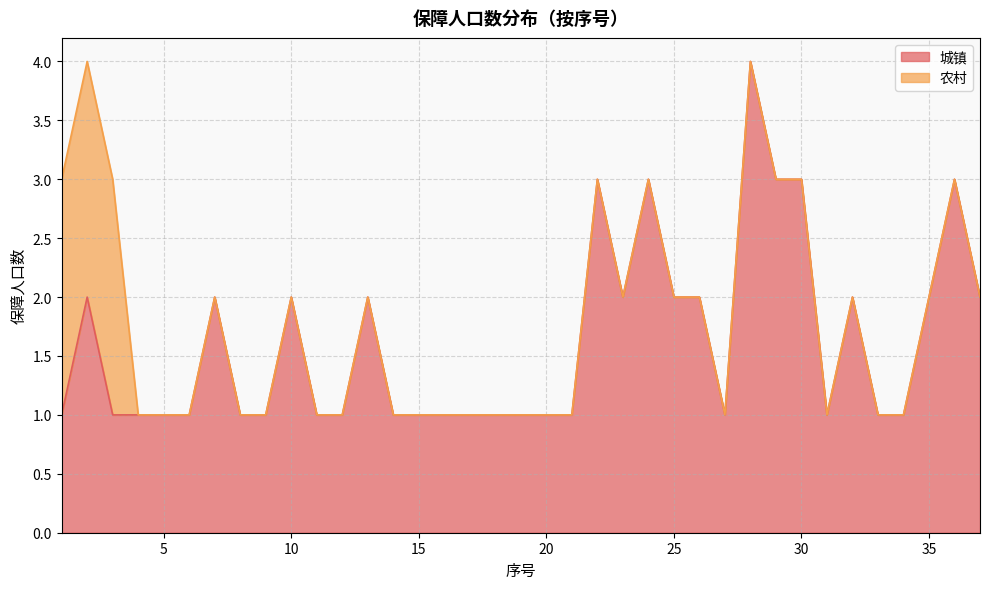

The chart shows a value of 1 at 19. True or false?

True